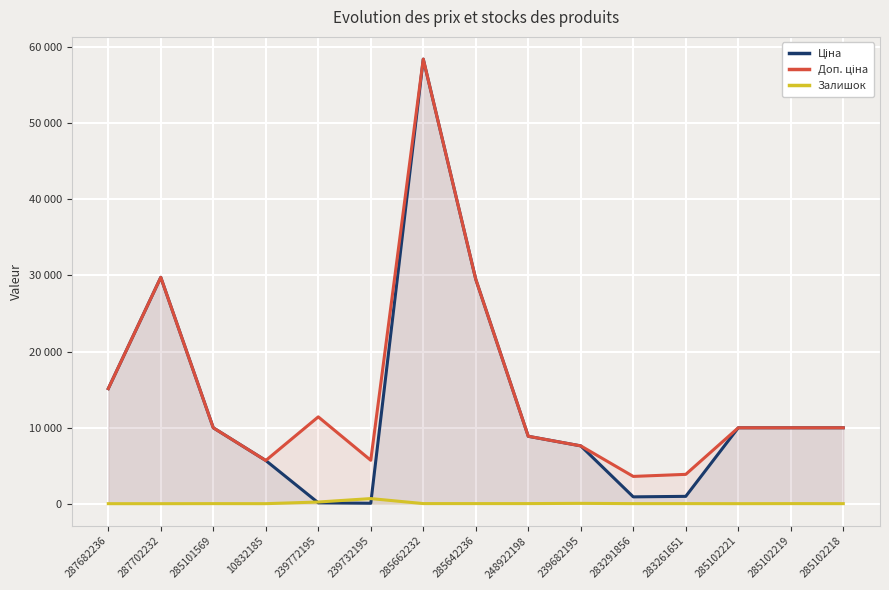

Reading left to right, extract all data points from this chart.

Ціна: 15120.0	29747.2	9975.0	5673.8	114.1	57.0	58426.5	29491.5	8856.7	7596.5	895.9	963.5	9975.0	9975.0	9975.0
Доп. ціна: 15120.0	29747.2	9975.0	5673.8	11410.0	5705.0	58426.5	29491.5	8856.7	7596.5	3583.6	3854.0	9975.0	9975.0	9975.0
Залишок: 0.0	0.0	7.0	2.0	218.0	670.0	12.0	11.0	11.0	42.0	7.0	8.0	2.0	9.0	3.0